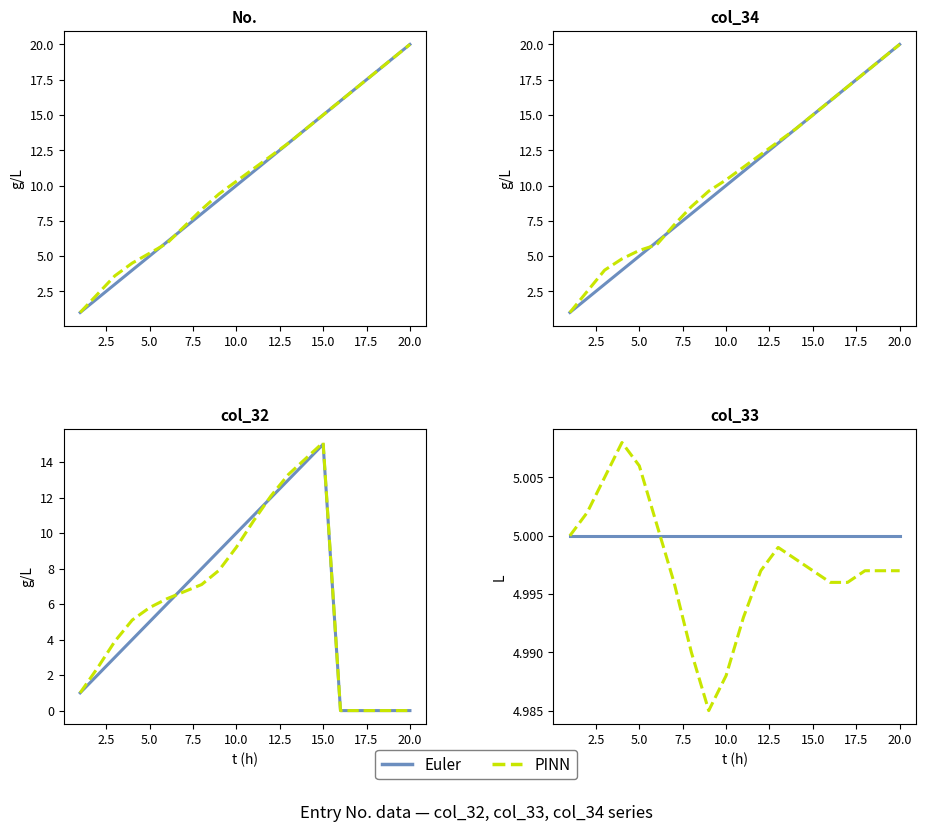

Where do PINN and Euler first cross each other?

12.5 and 15.0